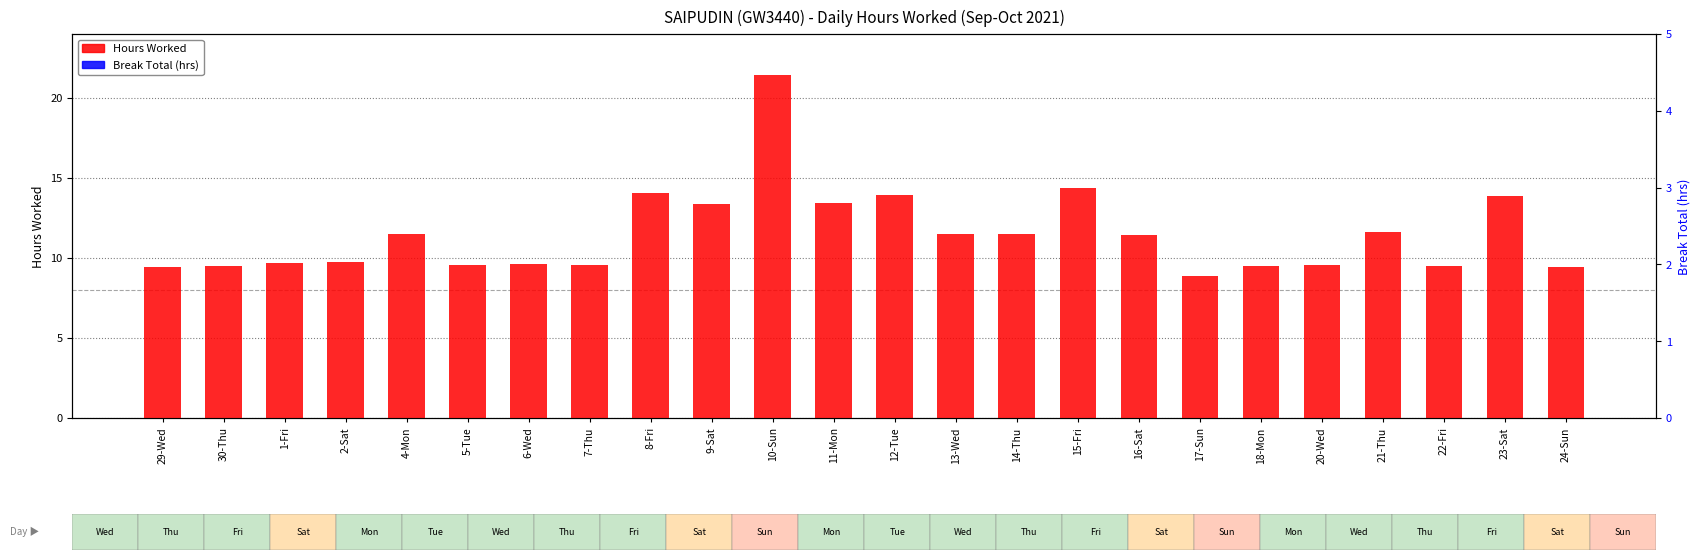

How many categories are shown in the chart?

24